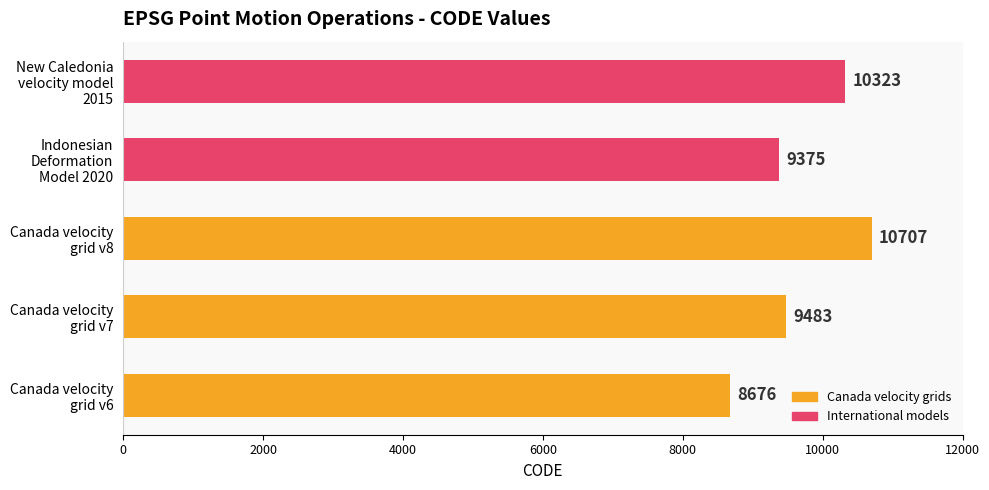

Count the number of categories in the chart.

5